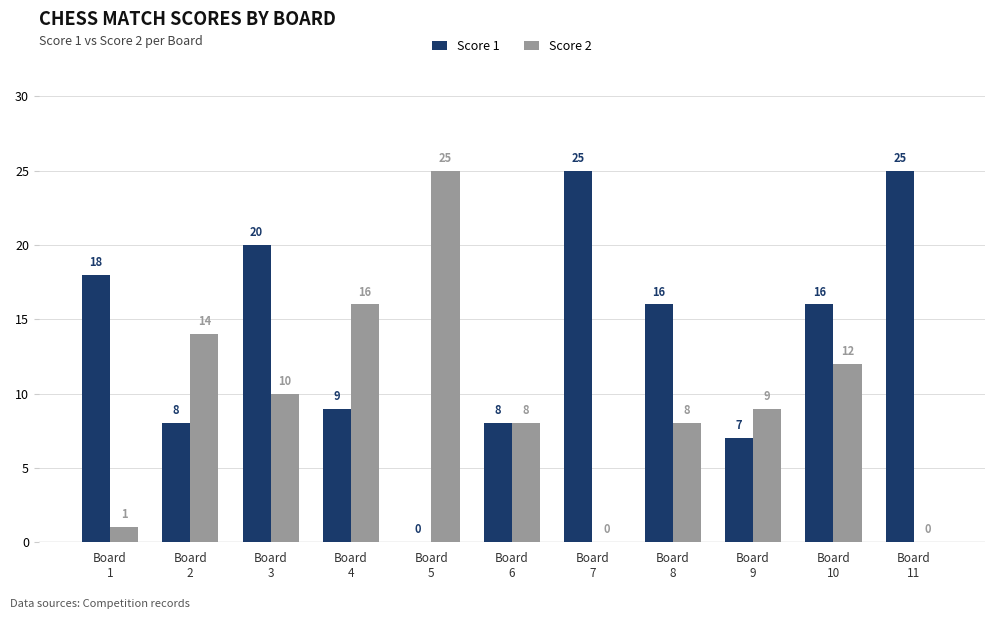

What is the greatest value displayed?

25